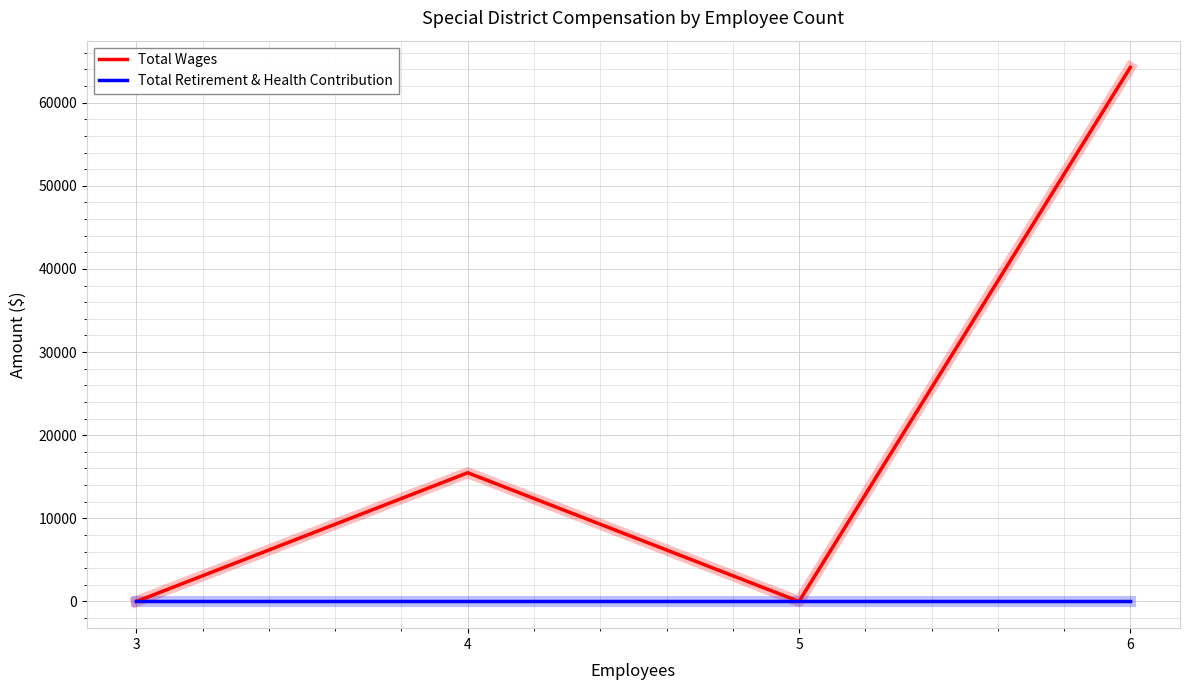

Which series has the widest spread of values?

Total Wages